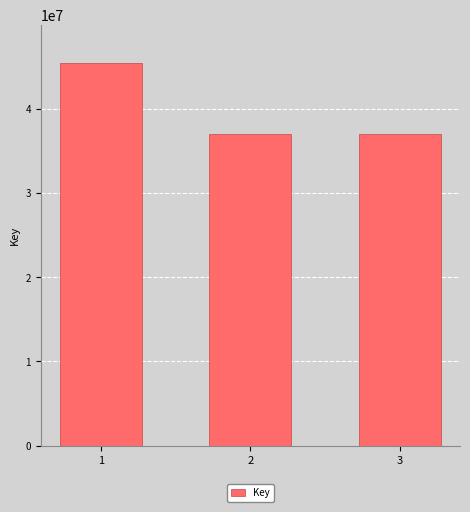

What is the change in value from 1 to 3?

-8435567